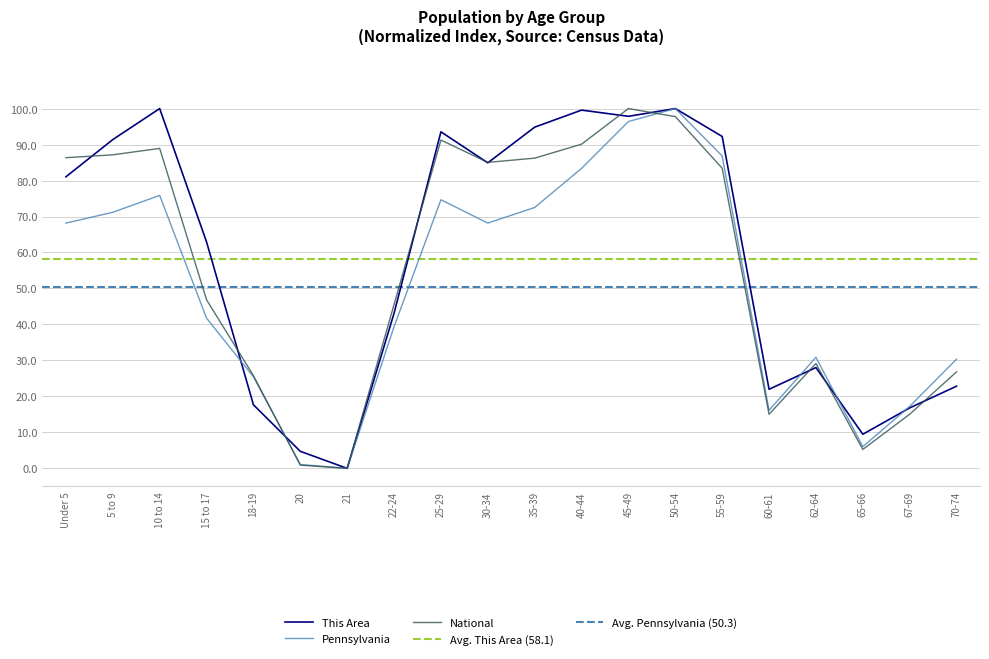

Reading left to right, transcribe all the data shown in this chart.

This Area: 81.0	91.4	100.0	62.9	17.7	4.7	0.0	43.1	93.5	84.9	94.8	99.6	97.8	100.0	92.2	22.0	28.0	9.5	16.8	22.8
Pennsylvania: 68.2	71.2	75.9	41.7	25.5	1.1	0.0	39.4	74.7	68.2	72.5	83.4	96.4	100.0	86.8	16.1	30.9	6.0	17.2	30.4
National: 86.3	87.1	88.9	46.9	25.8	0.9	0.0	45.5	91.2	85.0	86.2	90.1	100.0	97.8	83.4	15.0	29.1	5.3	15.0	26.8